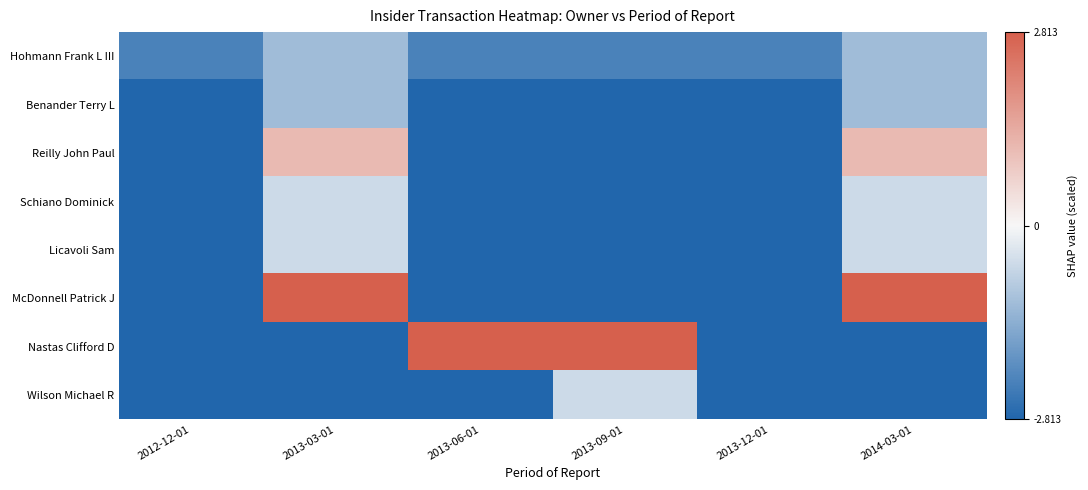

At which category does the chart reach its peak across all series?

2013-03-01